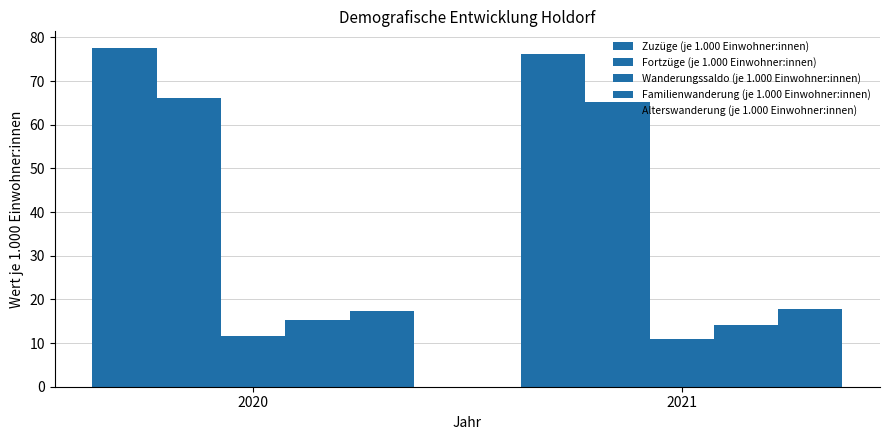

What is the difference between the Fortzüge (je 1.000 Einwohner:innen) values at 2020 and 2021?

0.9